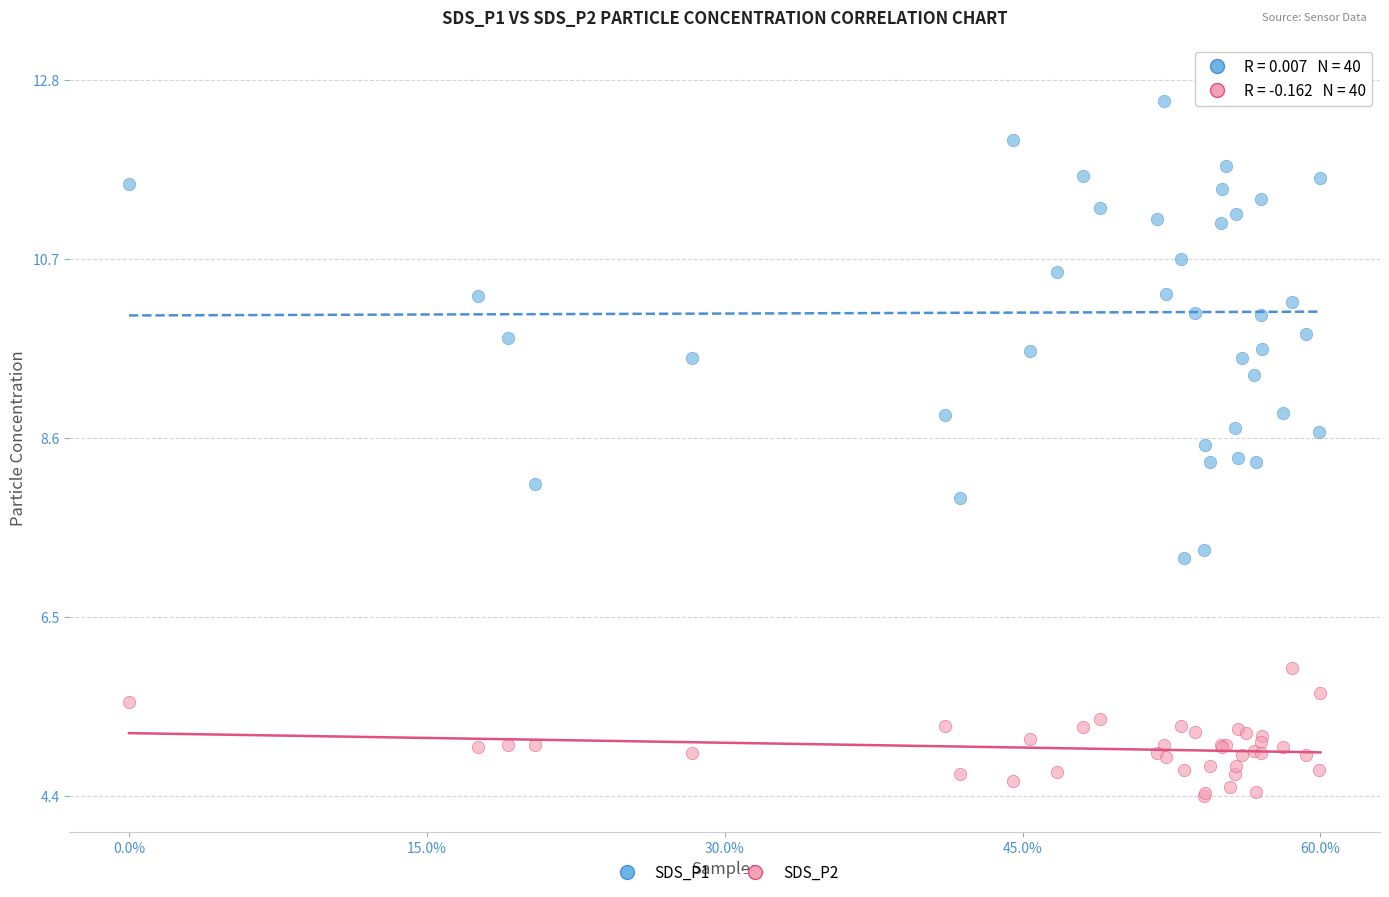

Which series has the largest Y range (max minus min)?

SDS_P1